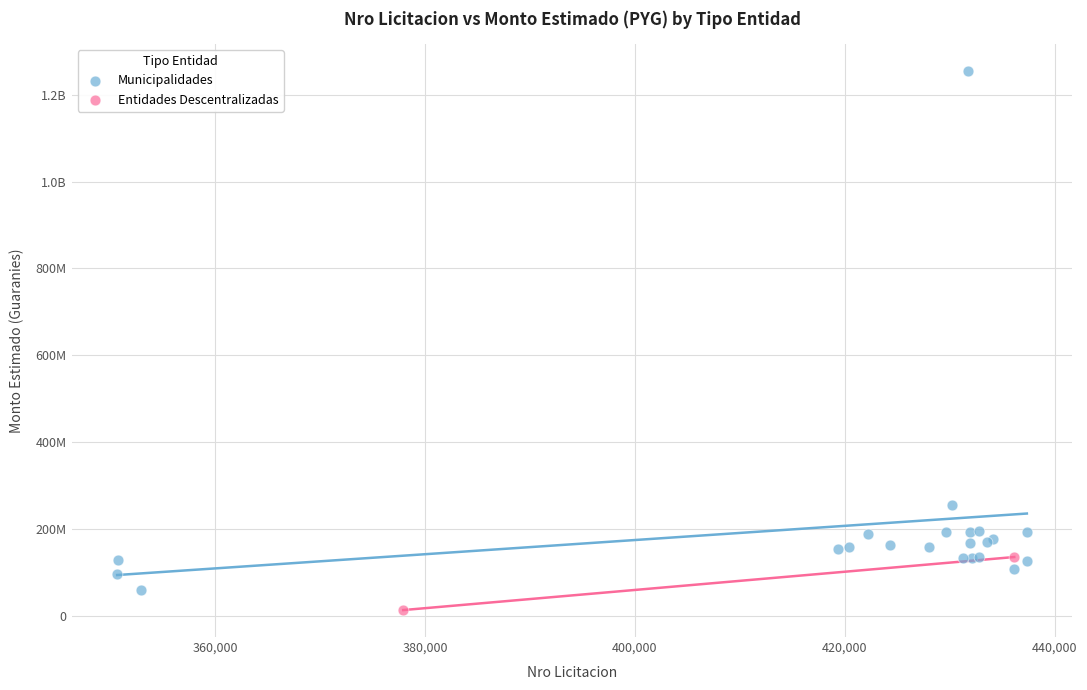

What are all the series names shown in the legend?

Municipalidades, Entidades Descentralizadas